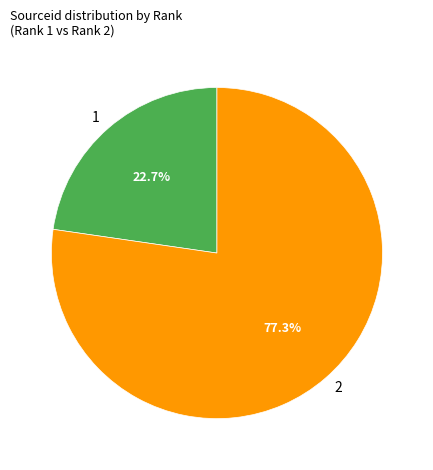

Which category has the biggest portion of the pie?

2